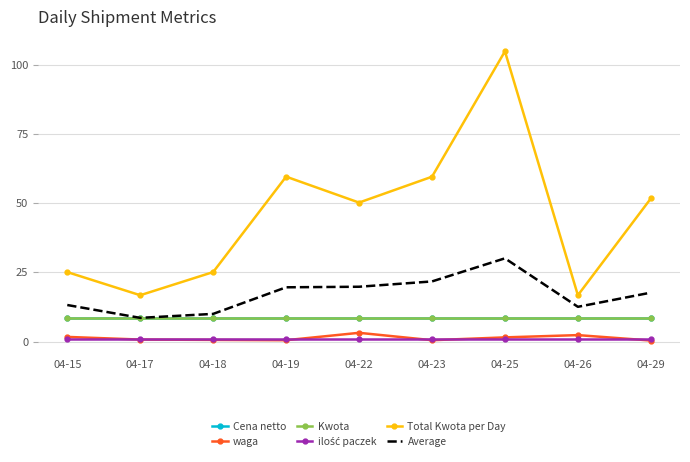

True or false: ilość paczek has more than 1 points higher than both neighbors.

False